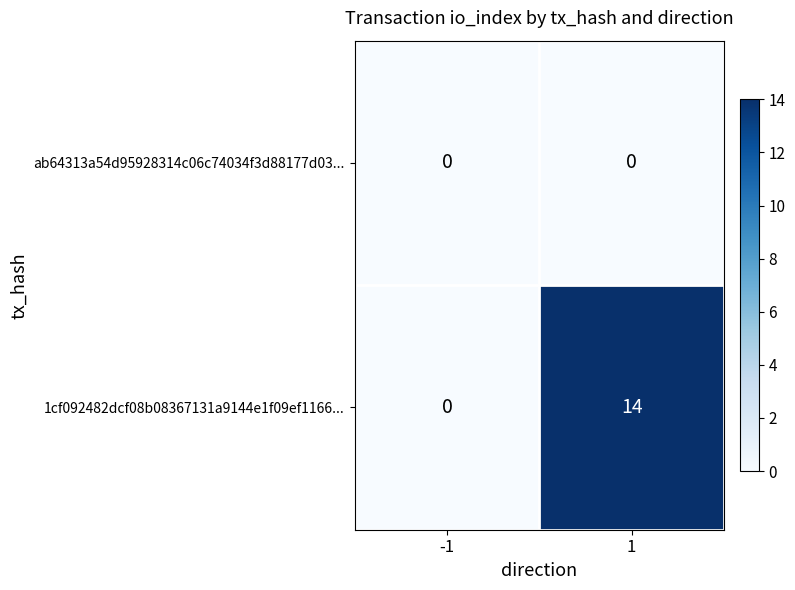

Count the number of data series in this chart.

2